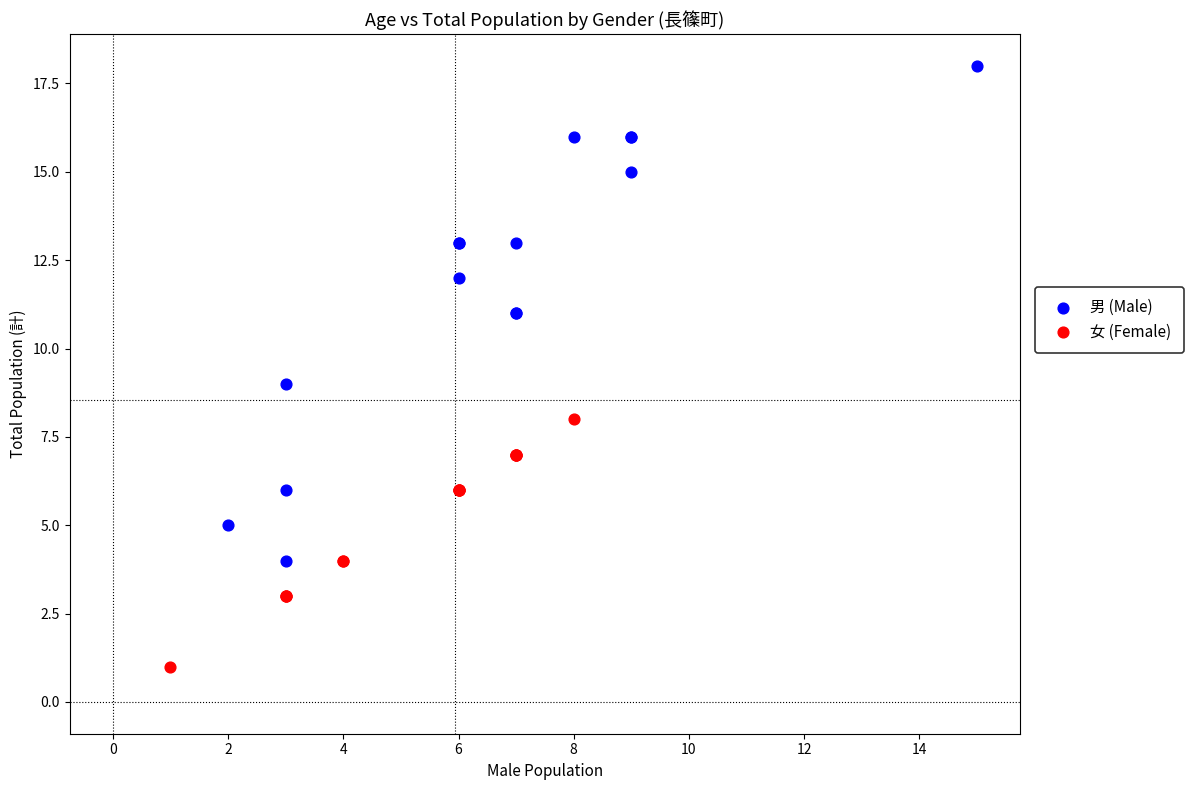

Which series reaches the minimum Y coordinate?

女 (Female)